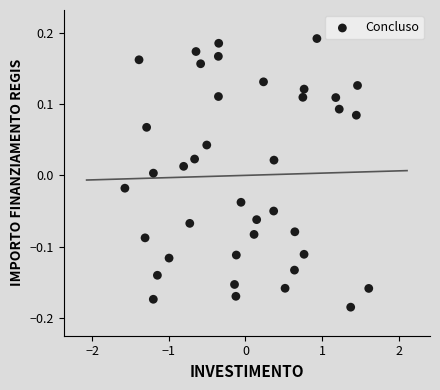

What is the range of X values (max minus min)?

3.2